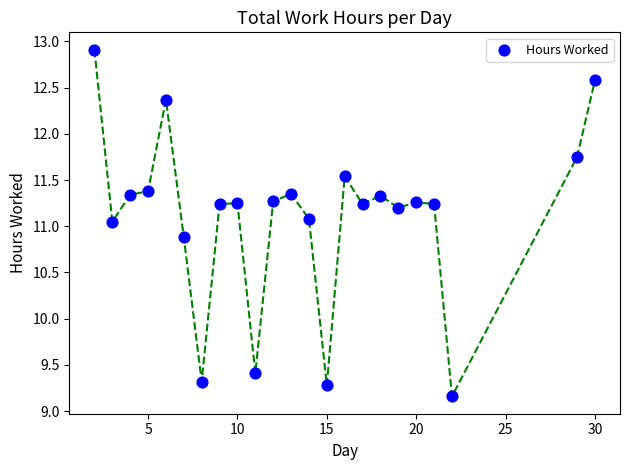

How many data points are displayed?

23